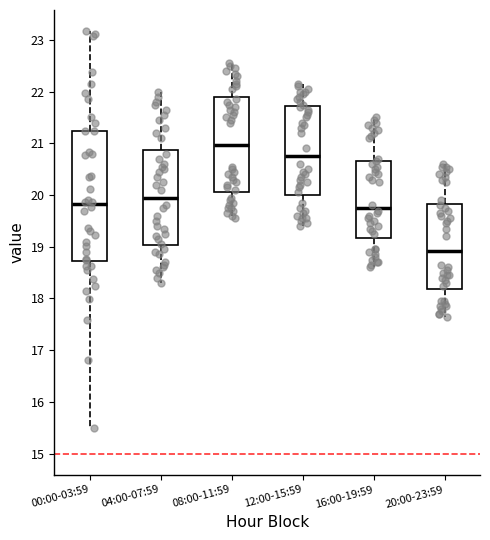

Which box is the tallest, from its lower edge to its upper edge?

00:00-03:59